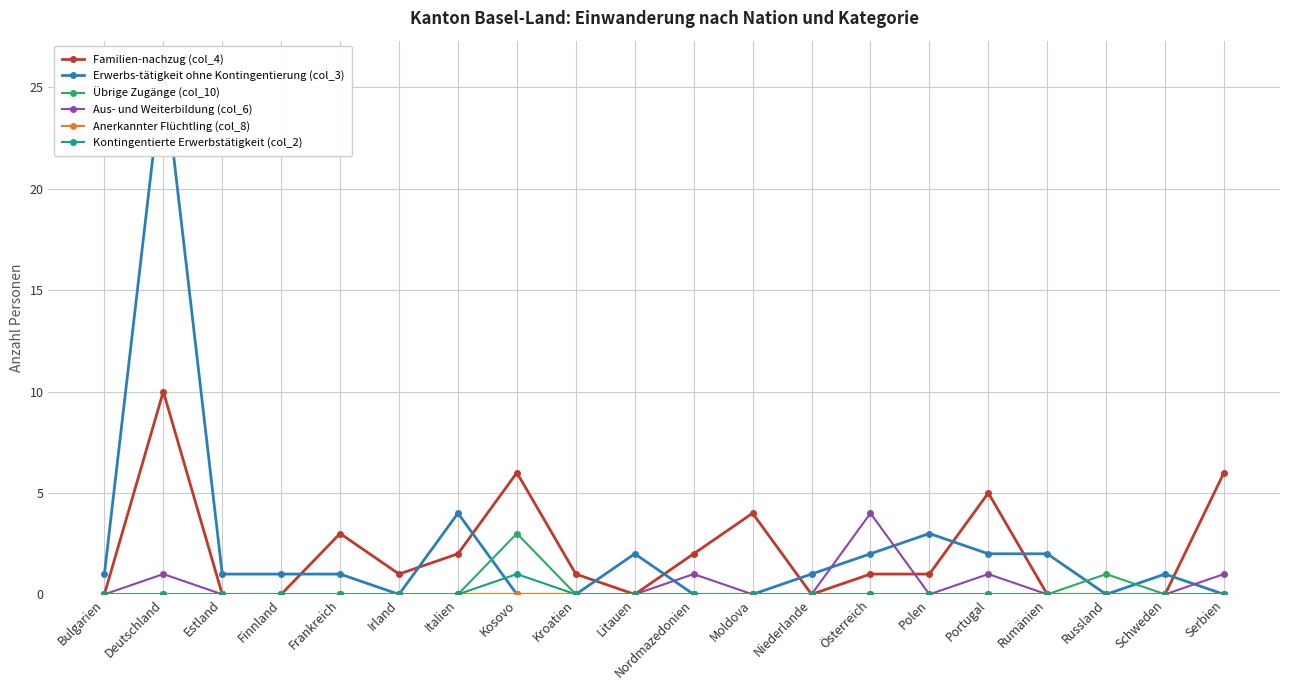

Is the value of Anerkannter Flüchtling (col_8) at Rumänien greater than the value of Kontingentierte Erwerbstätigkeit (col_2) at Moldova?

No